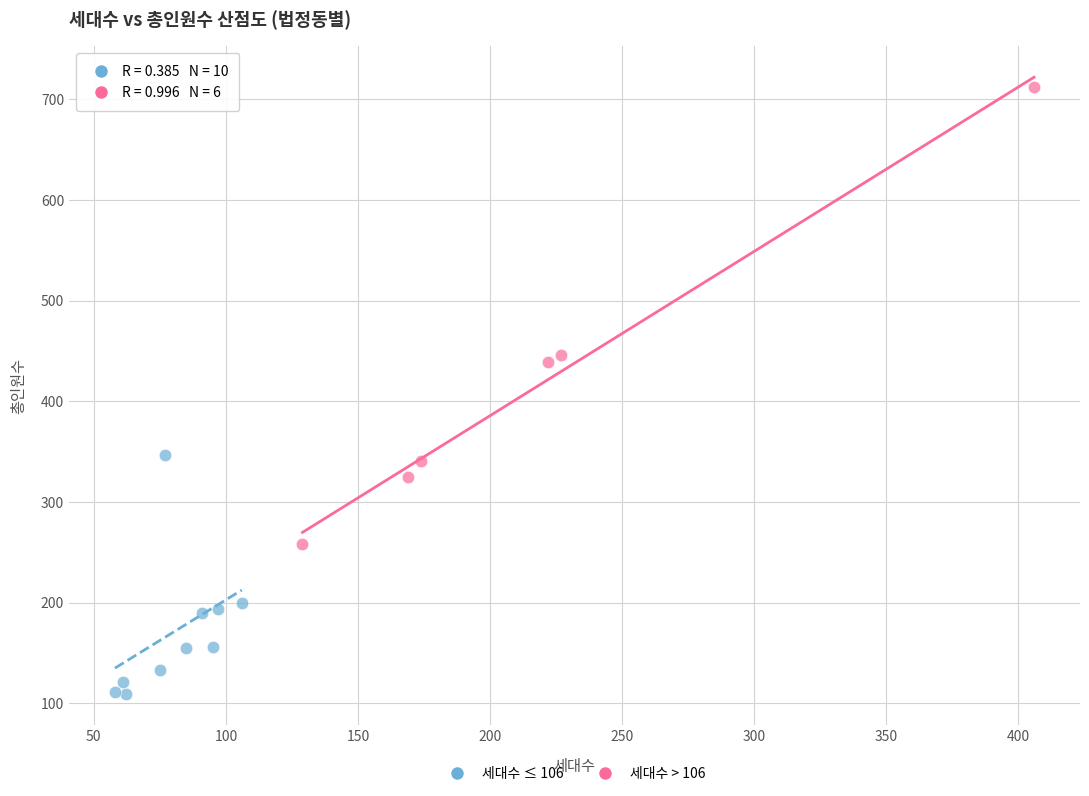

What are all the series names shown in the legend?

세대수 ≤ 106, 세대수 > 106